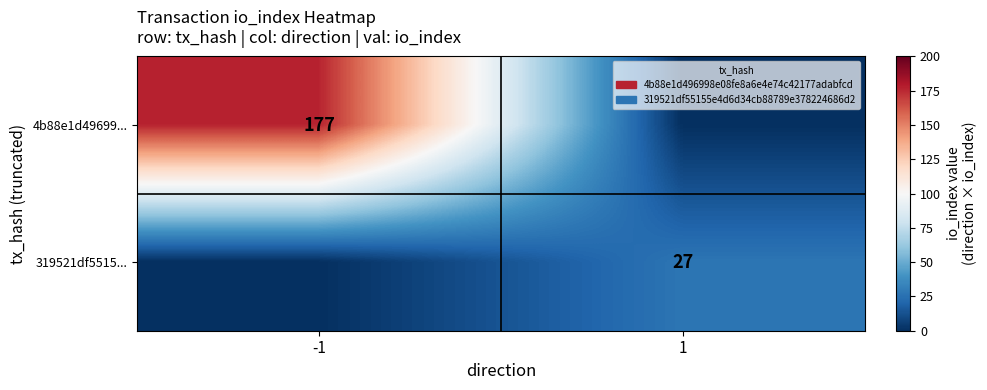

True or false: 319521df5515... has a value of 27 at 1.

True